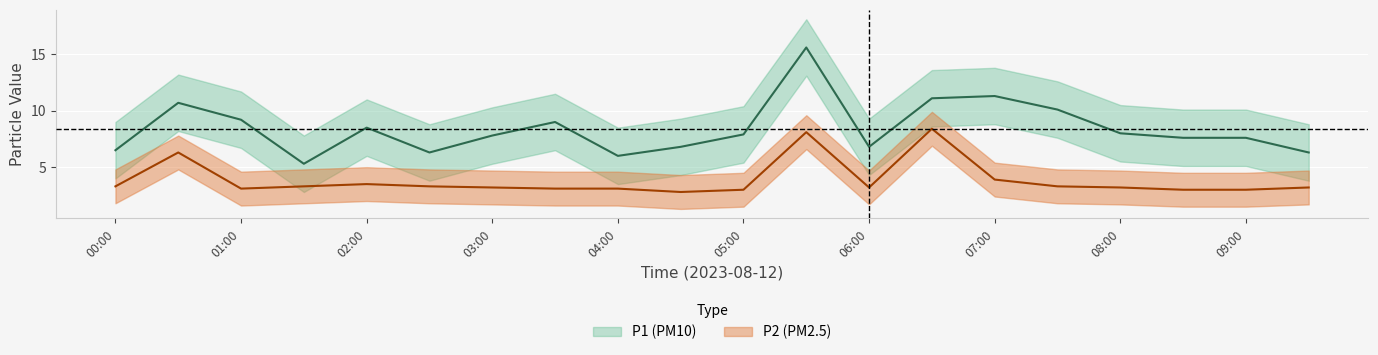

What is the difference between the maximum and minimum values in the P1 series?

10.3